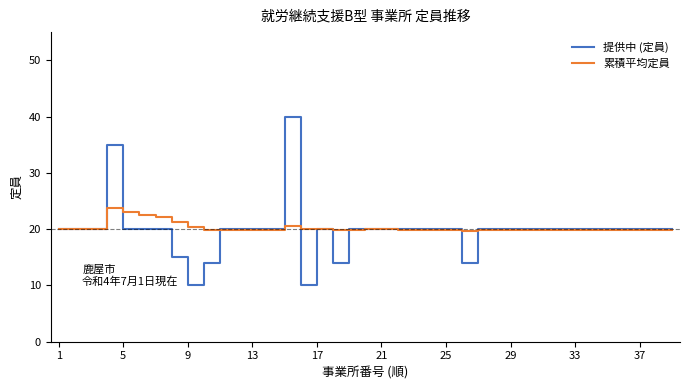

What is the maximum value shown in the chart?

40.0